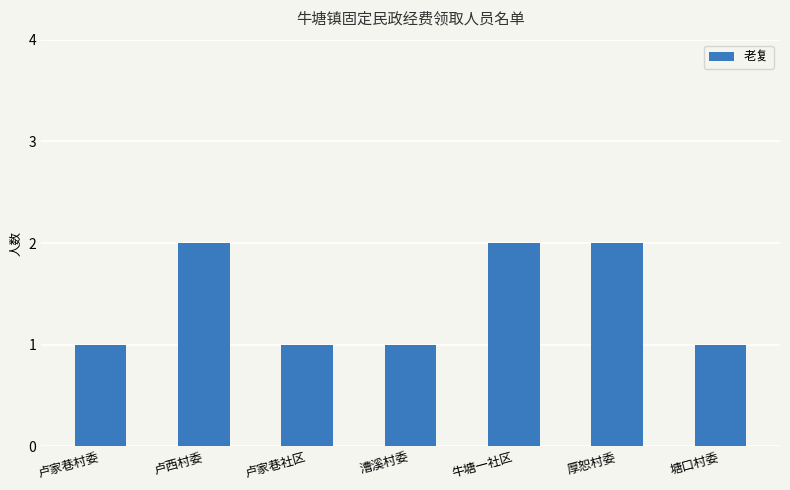

What is the average value?

1